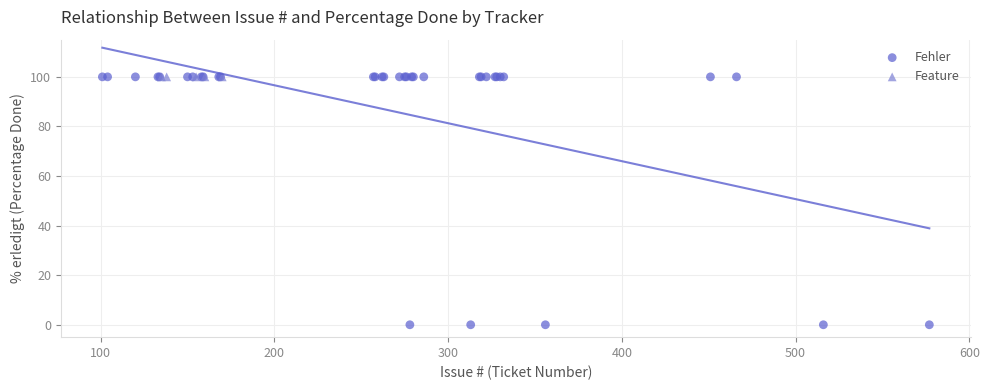

Which series contains the lowest Y value?

Fehler